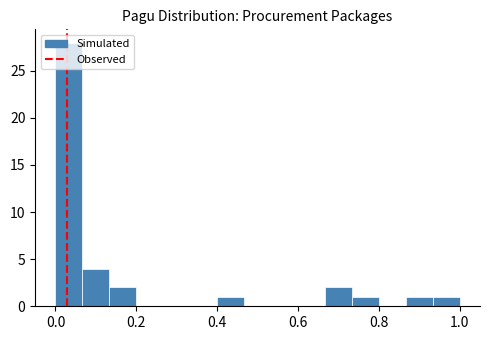

Read against the x-axis, roughly where is the centre of the tallest bar?

0.04